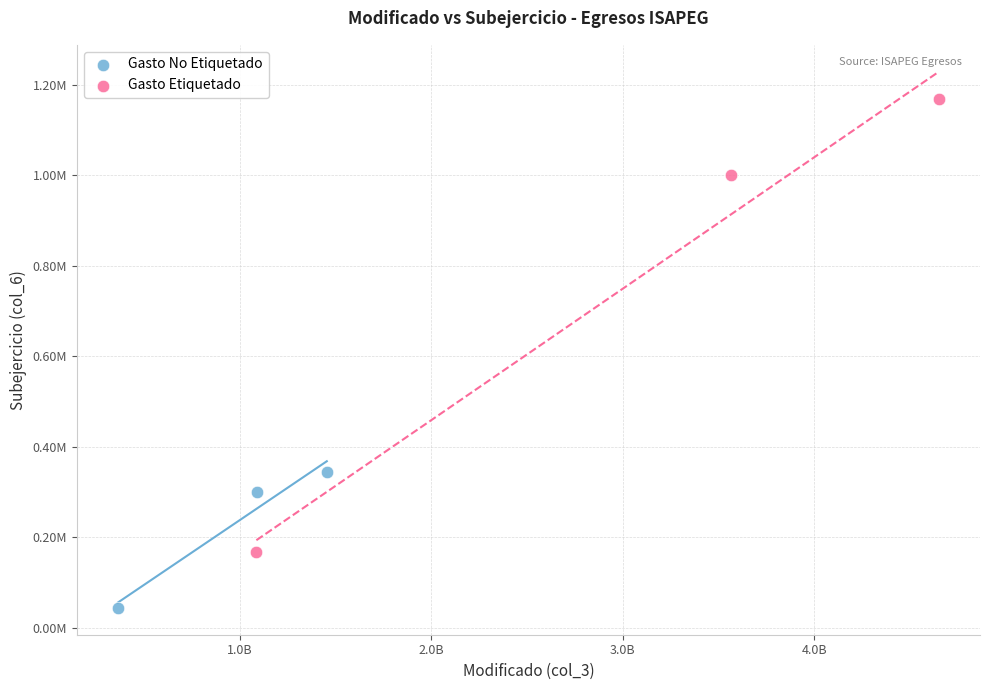

Which series has the widest spread of Y values?

Gasto Etiquetado